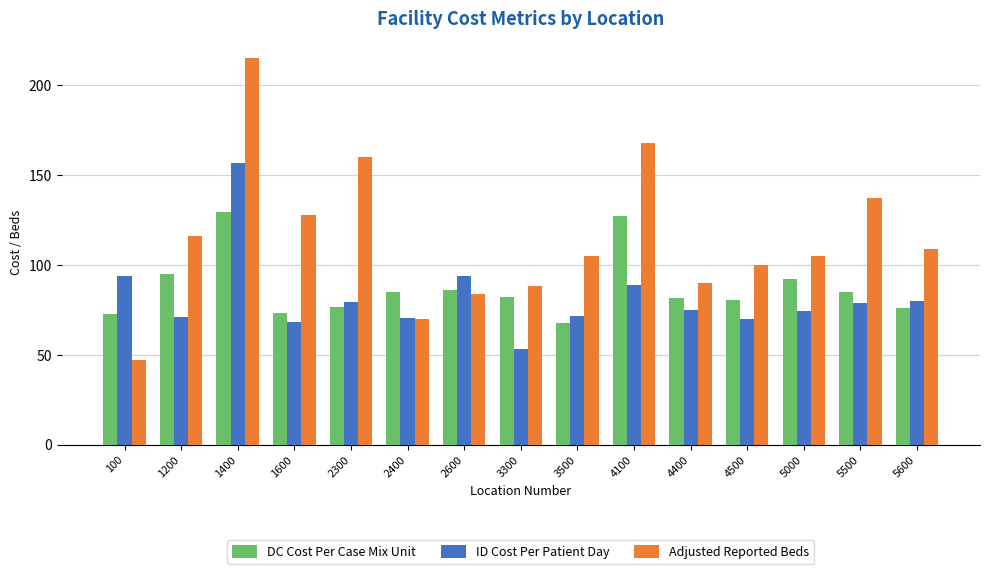

Which series has the largest total across all categories?

Adjusted Reported Beds